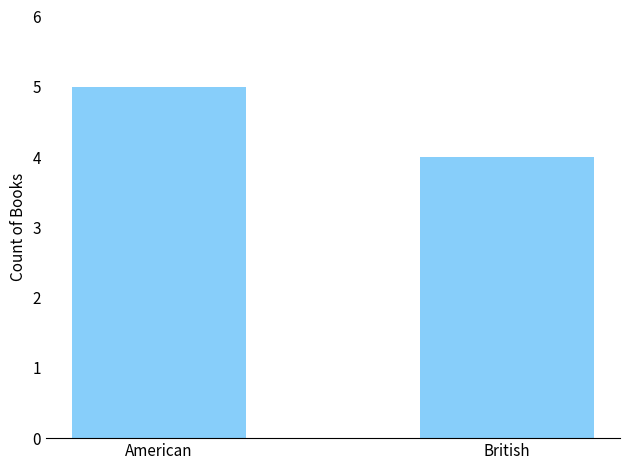

What is the value of the 2nd bar from the left?

4